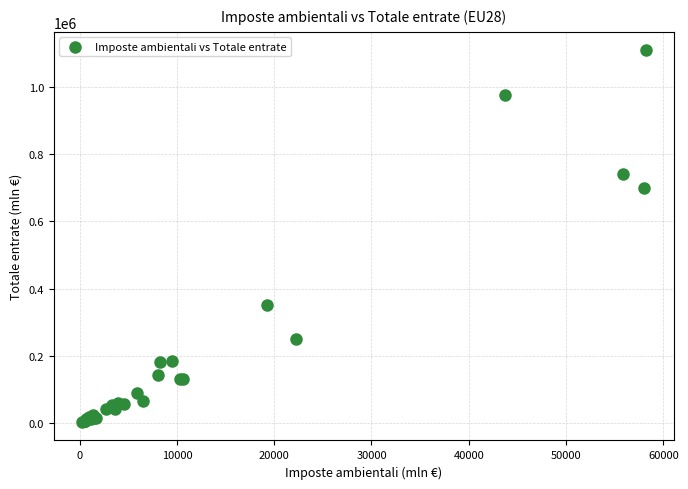

What Y value in the scatter plot is closest to 556265?

700231